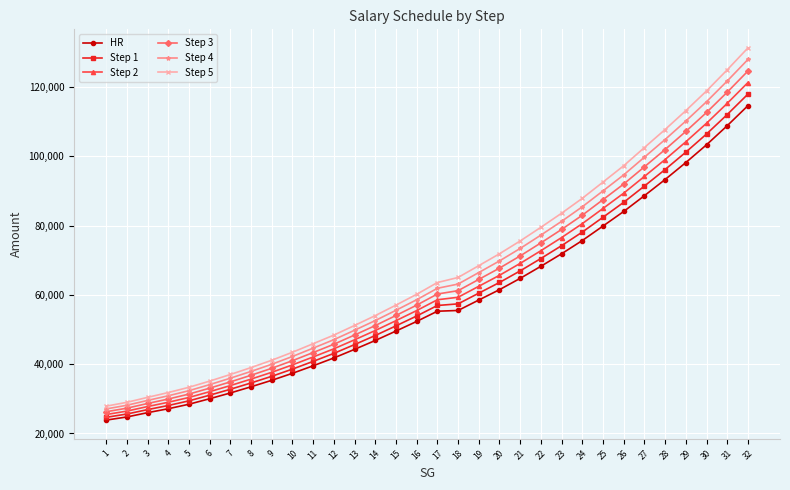

True or false: Step 5 and Step 3 intersect in this chart.

False